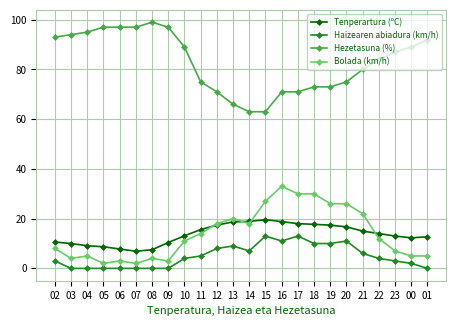

What is the value of the Tenperartura (ºC) point at the 1st from the left?

10.6